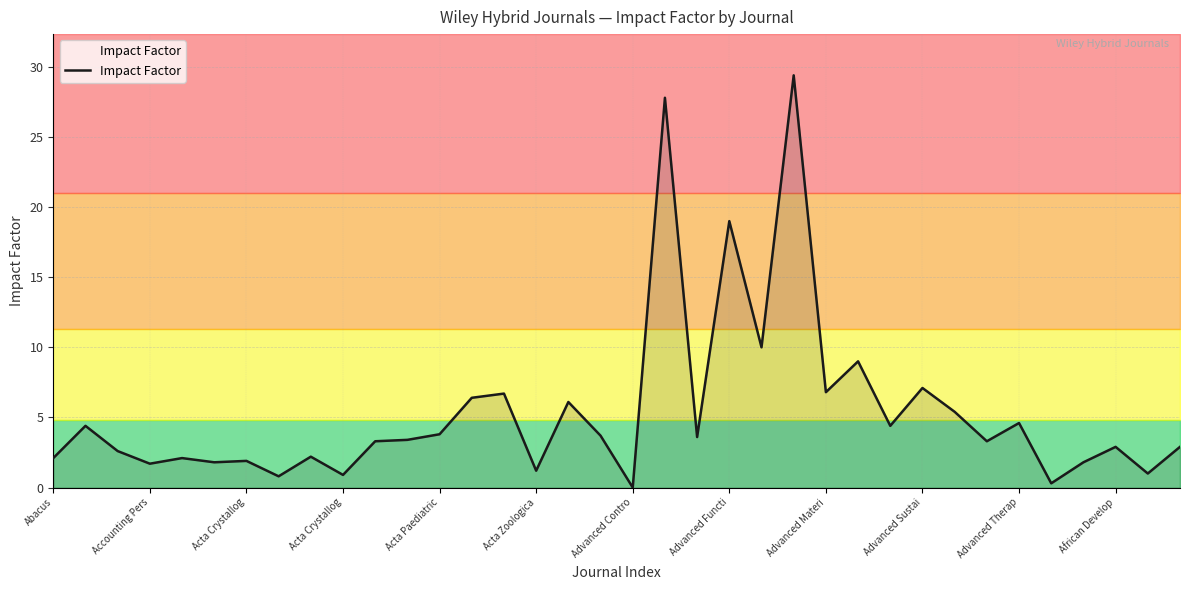

List the labels in order of value, largest first.

23, 19, 21, 22, 25, 27, 24, 14, 13, 16, 28, 30, Accounting Pers, 26, 12, 17, 20, African Develop, Advanced Therap, 29, 33, 35, Acta Crystallog, Advanced Materi, Abacus, Acta Paediatric, Advanced Contro, Acta Zoologica, 32, Acta Crystallog, 15, 34, Advanced Sustai, Advanced Functi, 31, 18